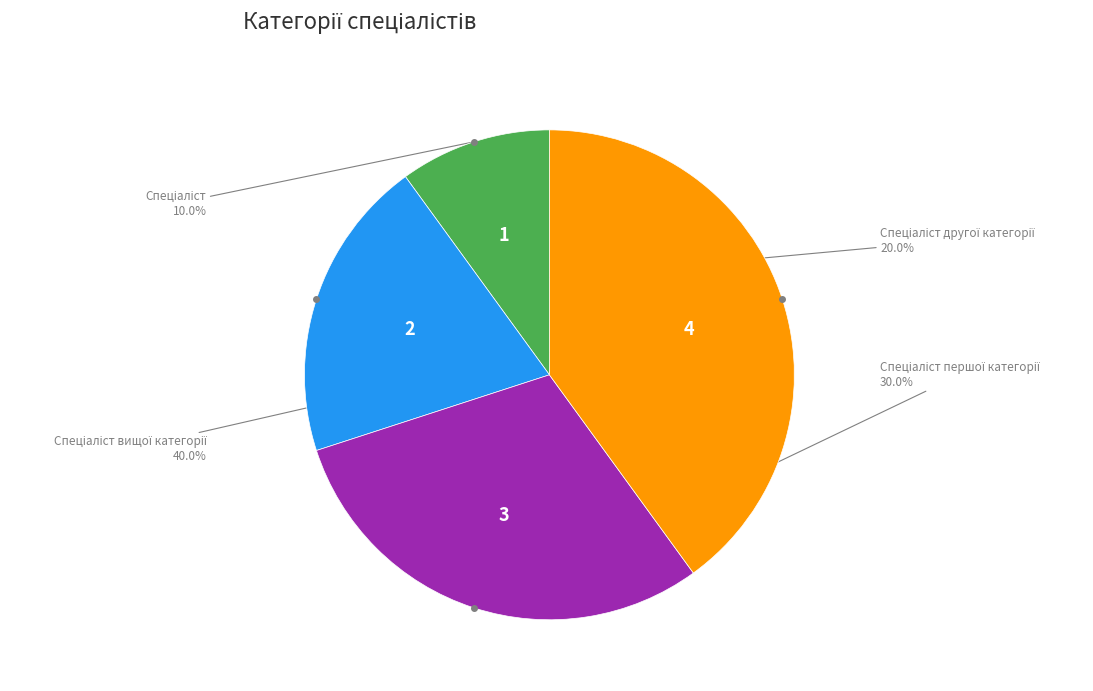

Does any single category account for the majority?

No